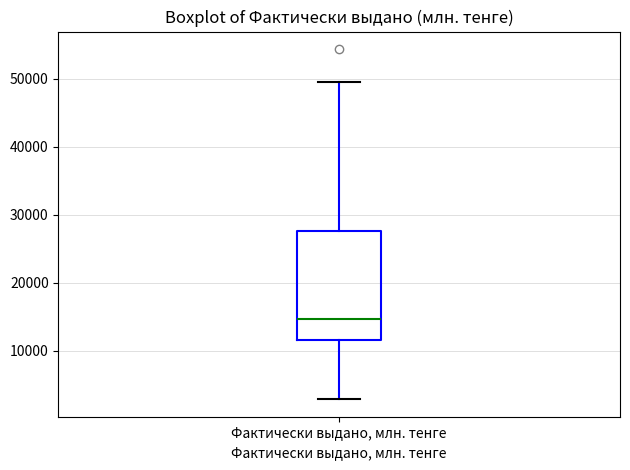

Transcribe this box plot: give where the median line is, the range the box spans, and where the two whiskers end, as read against the y-axis. The values are not printed on the chart, so give them approximately, as read against the axis.

median 15000, box 12000 to 28000, whiskers 3000 to 49000